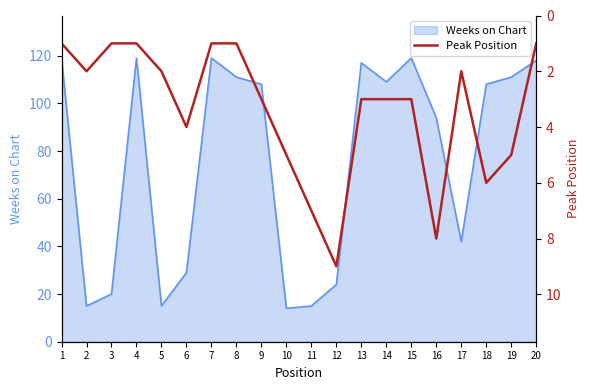

The value of Weeks on Chart at 9 is 71. True or false?

False